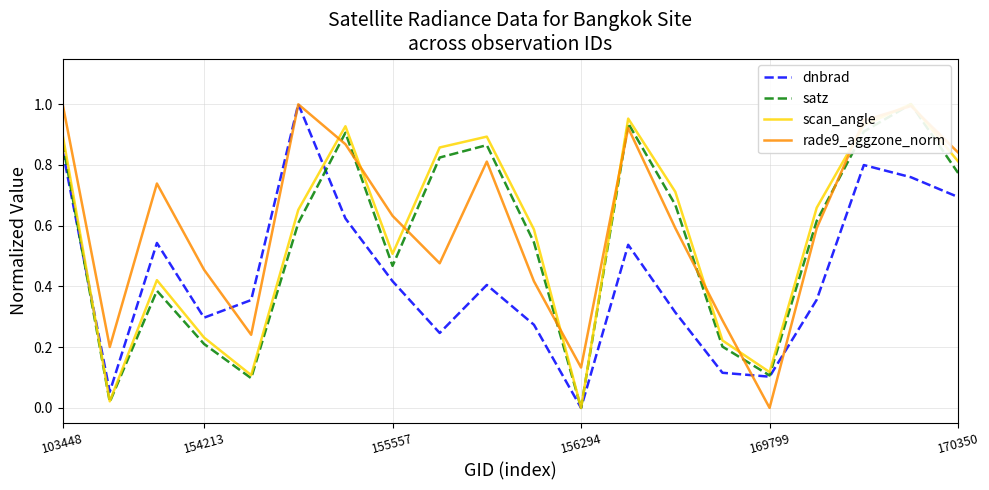

Which series has the largest total across all categories?

rade9_aggzone_norm